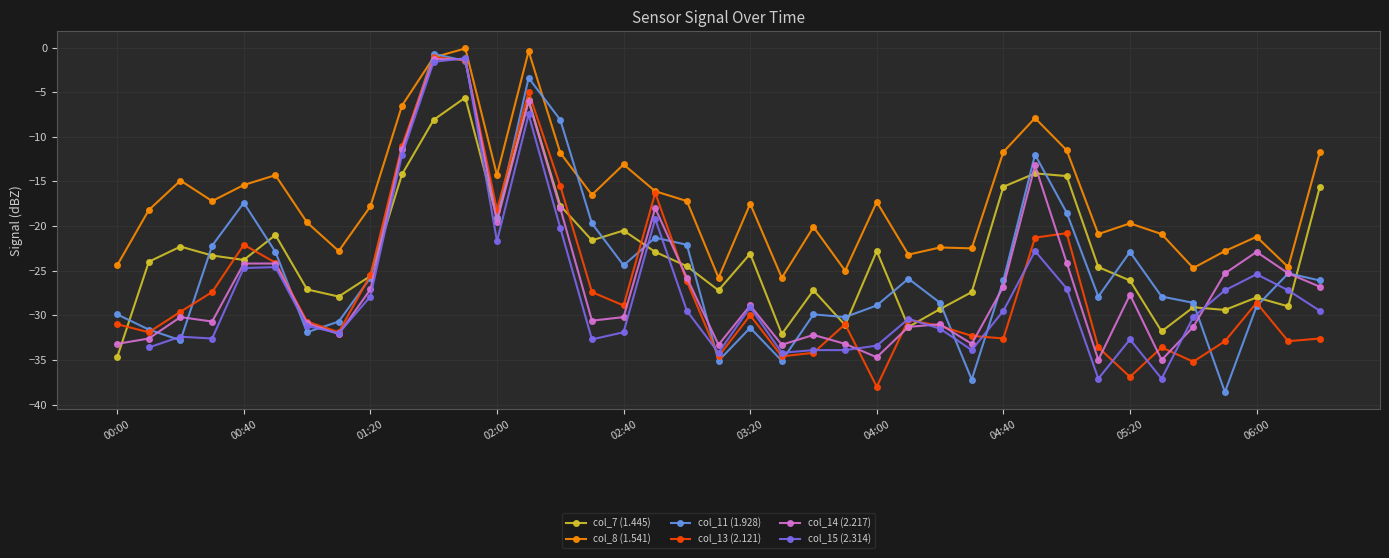

The value of col_13 (2.121) at 02:40 is -12.4. True or false?

False